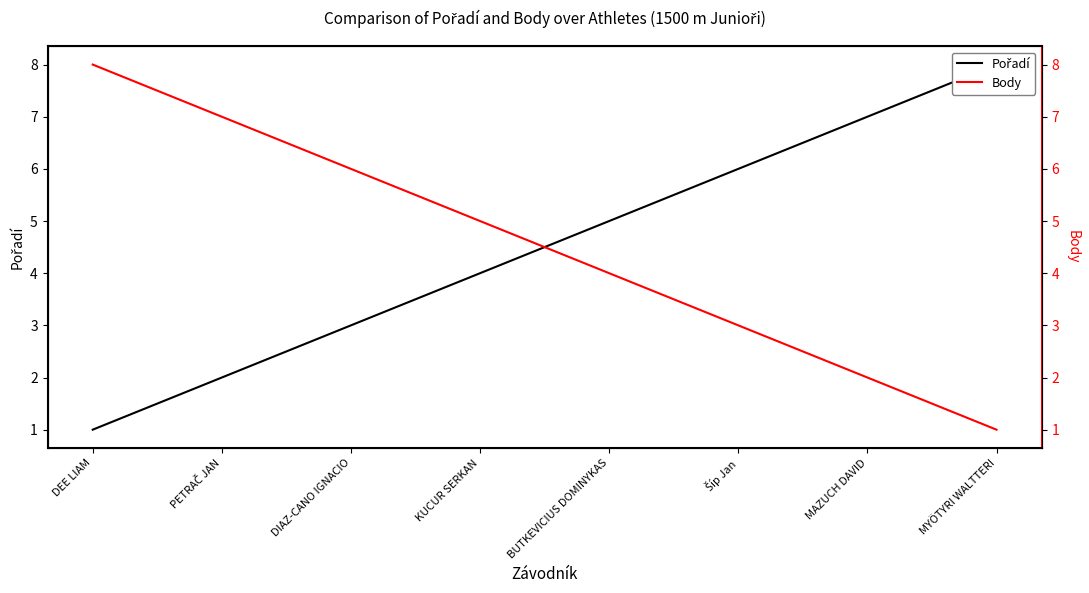

Which series has the widest spread of values?

Pořadí